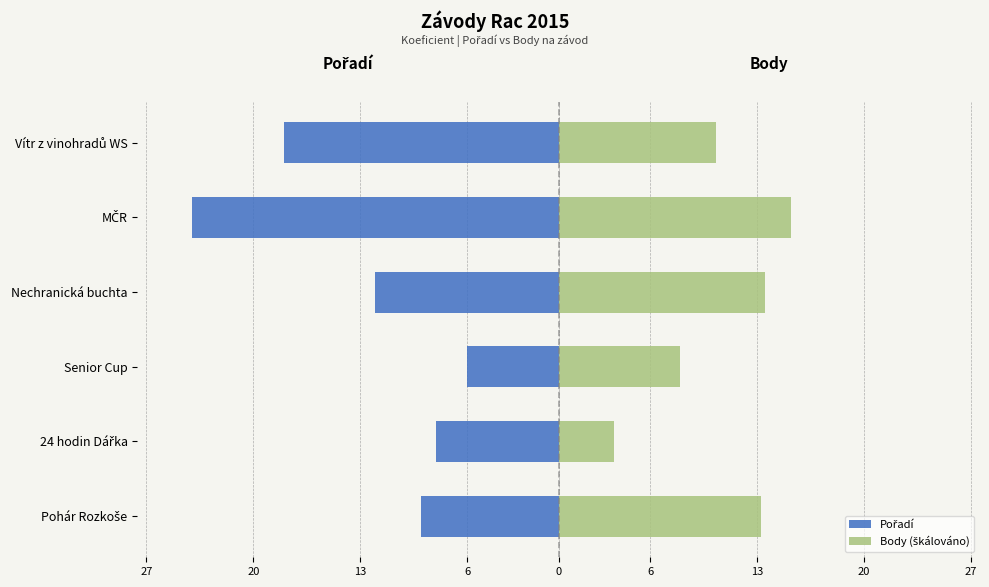

Is it true that Pořadí equals -14.7 at Pohár Rozkoše?

False